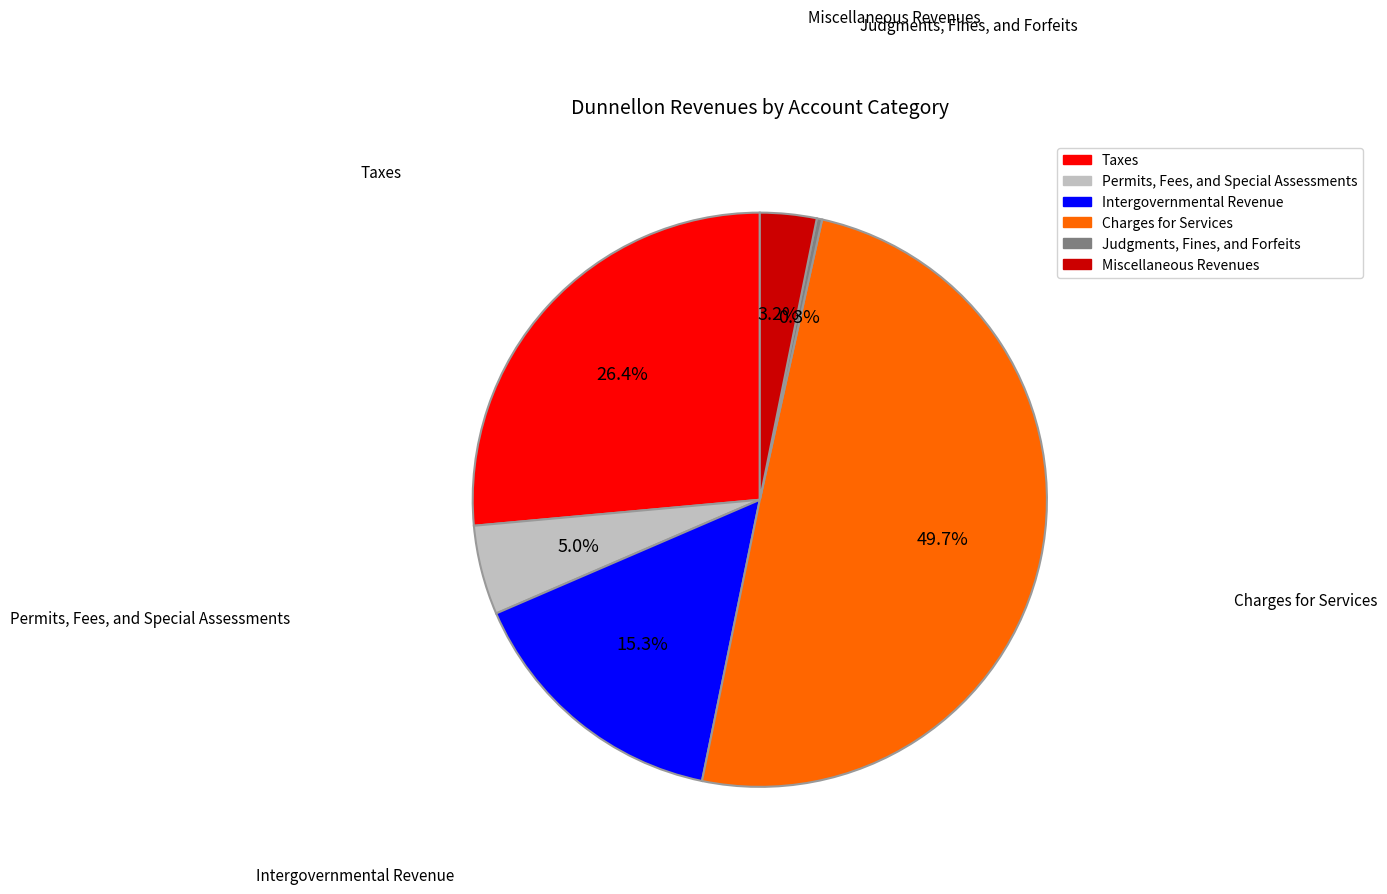

Which category has the smallest portion of the pie?

Judgments, Fines, and Forfeits